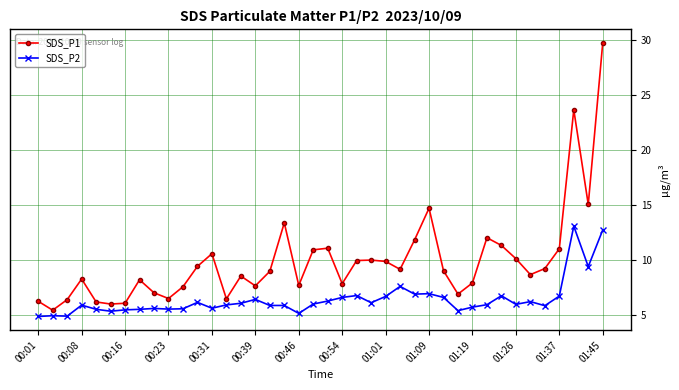

What is the value of the SDS_P2 point at the 13th from the left?

5.7